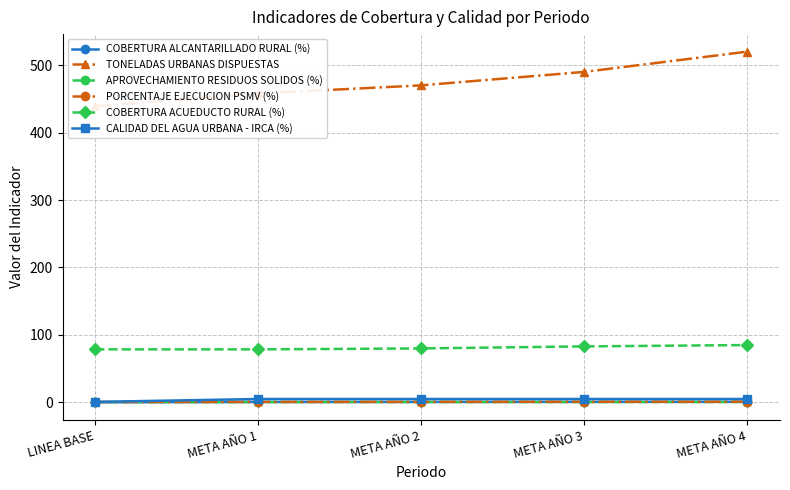

What is the label of the 3rd point from the left?

META AÑO 2